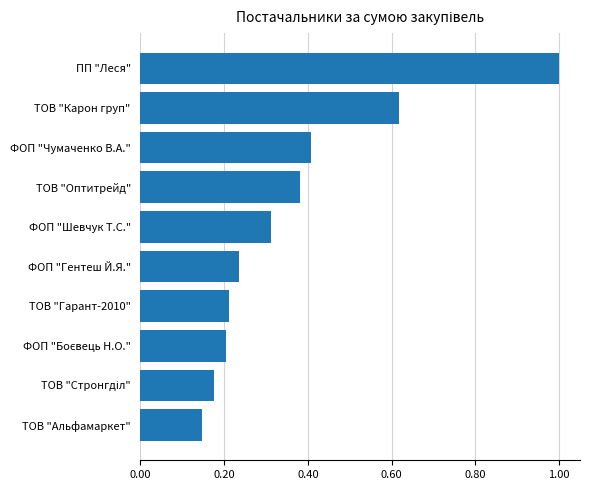

What is the difference between the second highest and minimum values?

0.5